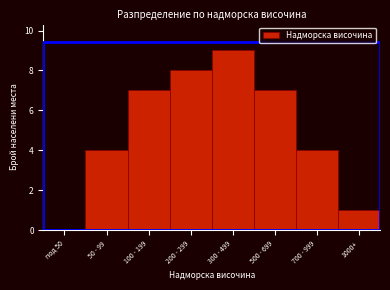

Reading left to right, list all the values displayed in this chart.

под 50=0	50 - 99=4	100 - 199=7	200 - 299=8	300 - 499=9	500 - 699=7	700 - 999=4	1000+=1